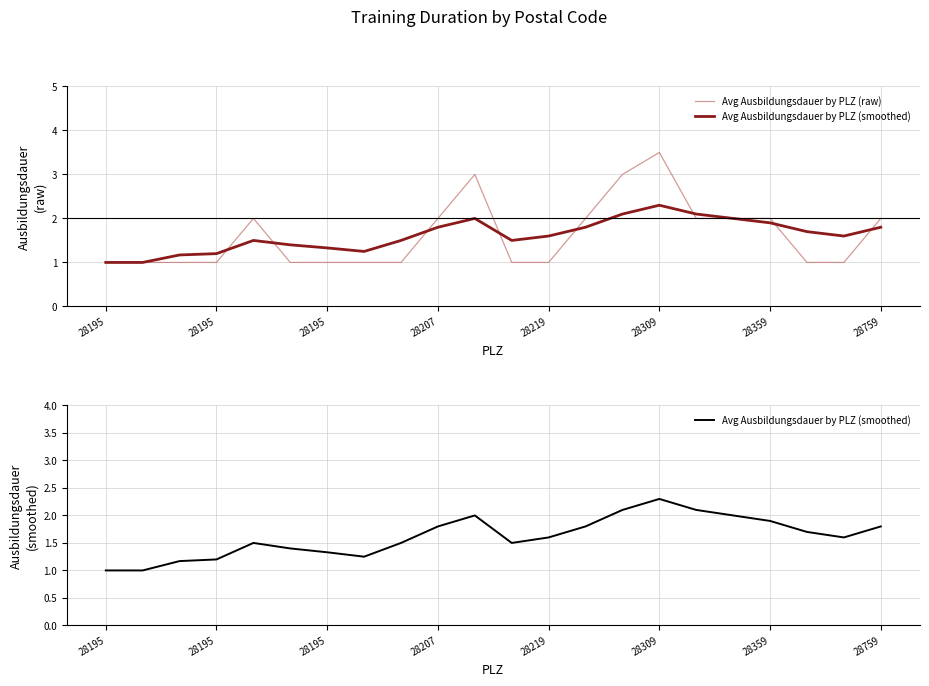

What is the highest value of the Avg Ausbildungsdauer by PLZ (raw) series?

3.5